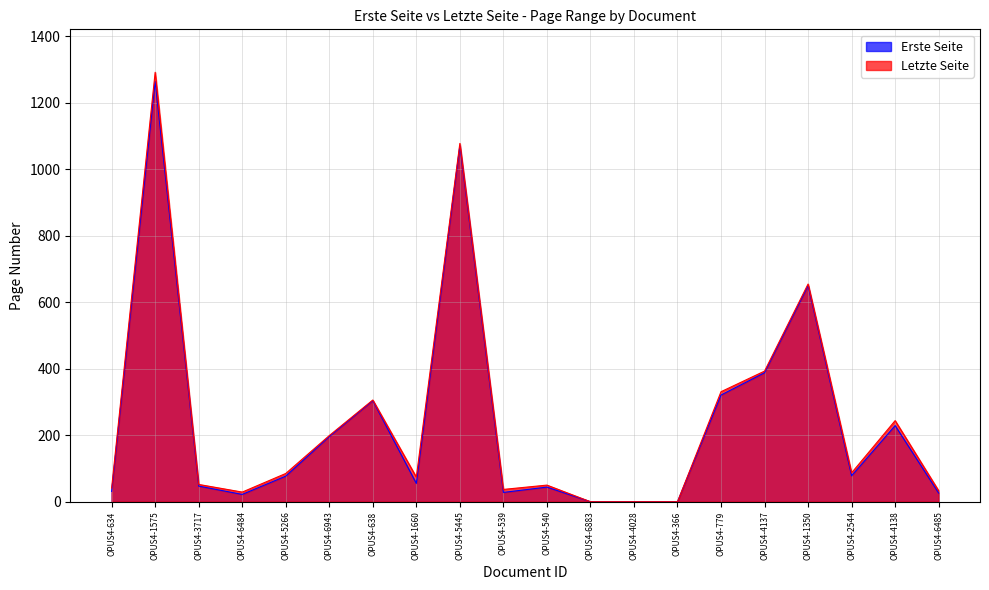

What is the approximate value of Erste Seite at OPUS4-2544, to the nearest 10?

80